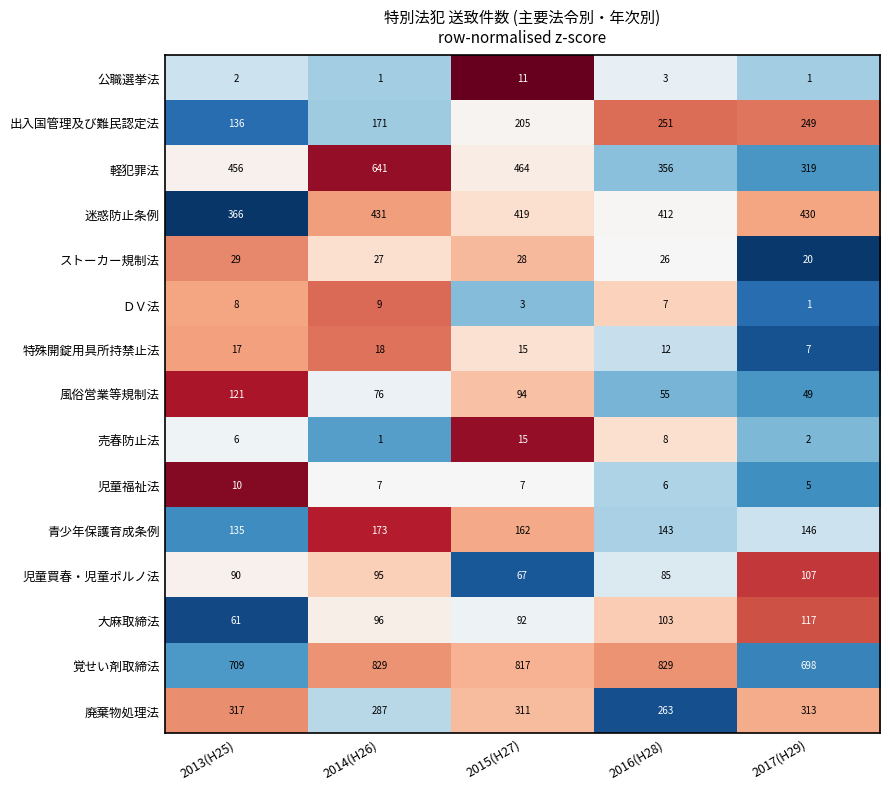

What is the lowest value of the 迷惑防止条例 series?

366